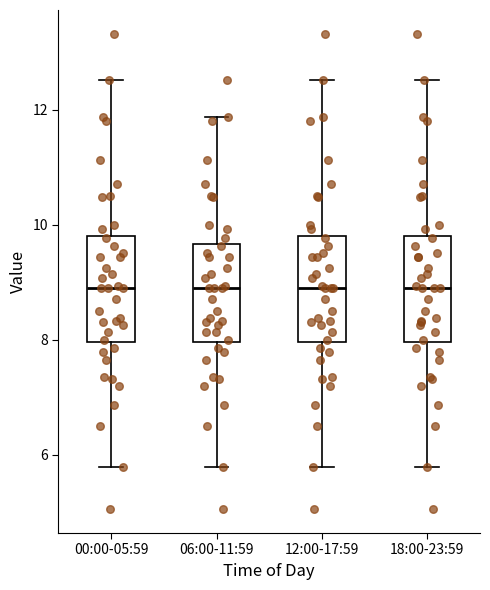

Reading left to right, read every box against the y-axis: the position of its median line, the range the box covers, and the ends of its whiskers. The values are not printed on the chart, so give them approximately, as read against the axis.

00:00-05:59: median 9.0, box 8.0 to 9.8, whiskers 5.8 to 12.6
06:00-11:59: median 9.0, box 8.0 to 9.6, whiskers 5.8 to 11.8
12:00-17:59: median 9.0, box 8.0 to 9.8, whiskers 5.8 to 12.6
18:00-23:59: median 9.0, box 8.0 to 9.8, whiskers 5.8 to 12.6